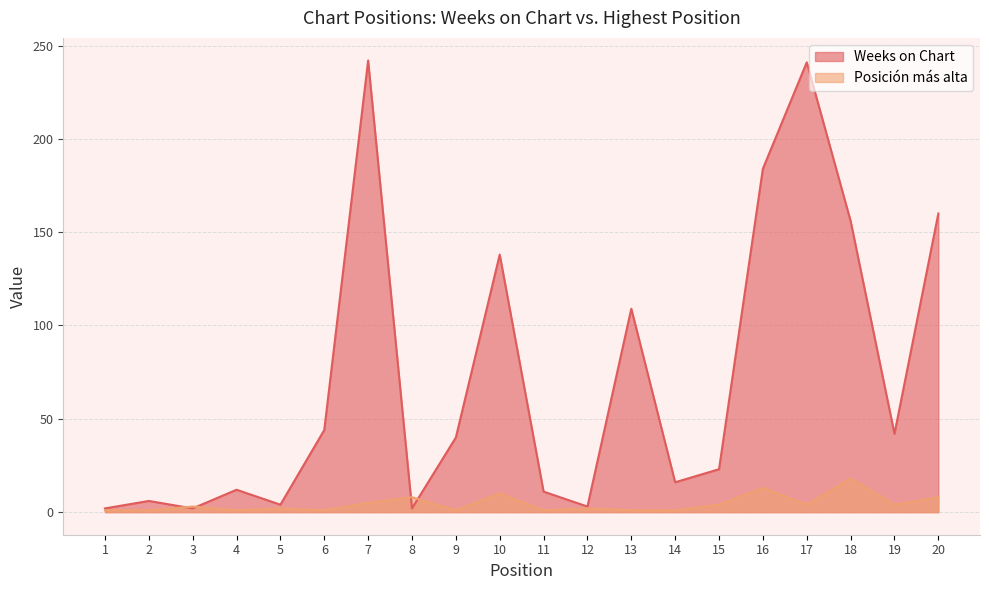

How many series are shown in this chart?

2